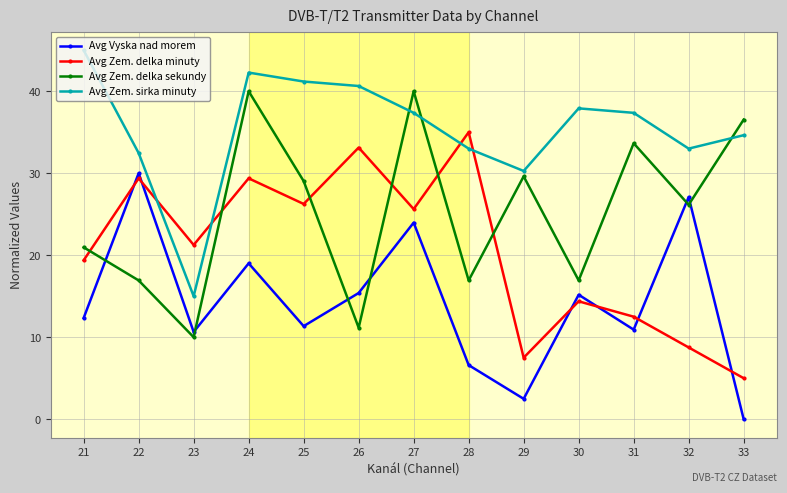

Is it true that Avg Zem. delka sekundy equals 40.0 at 27?

True